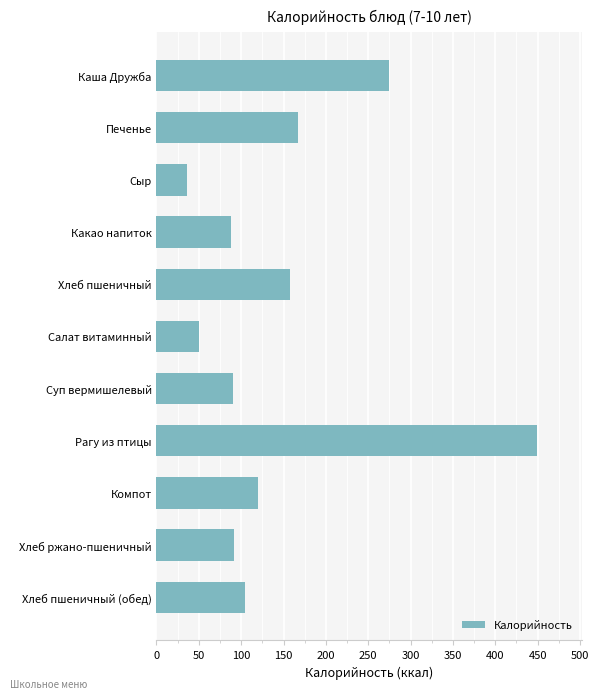

The value at Какао напиток is 27.5. True or false?

False